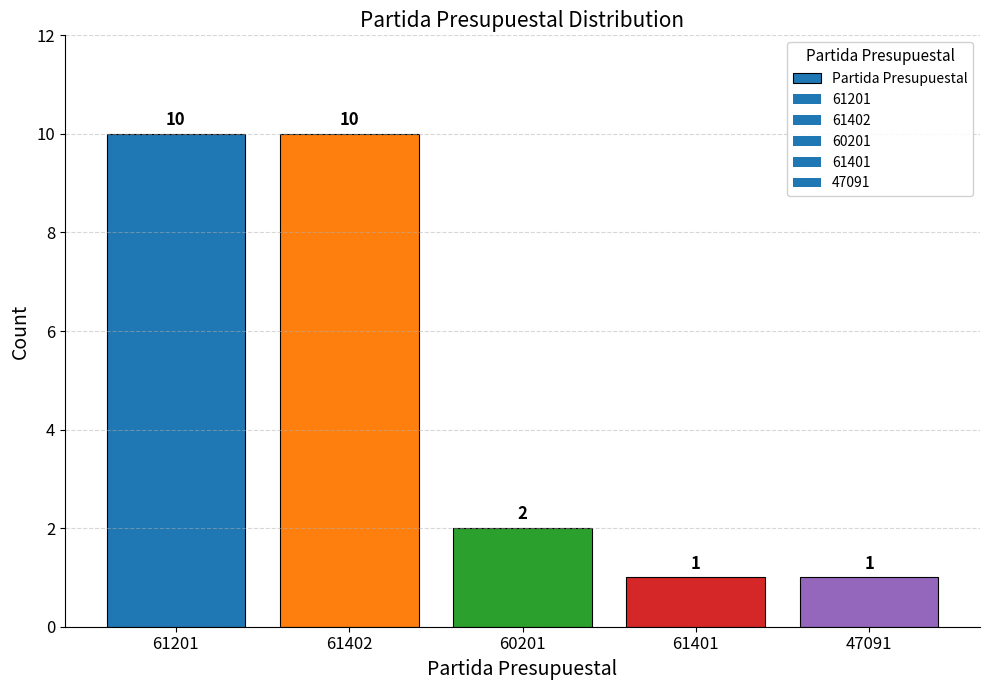

How many data points are less than 2?

2